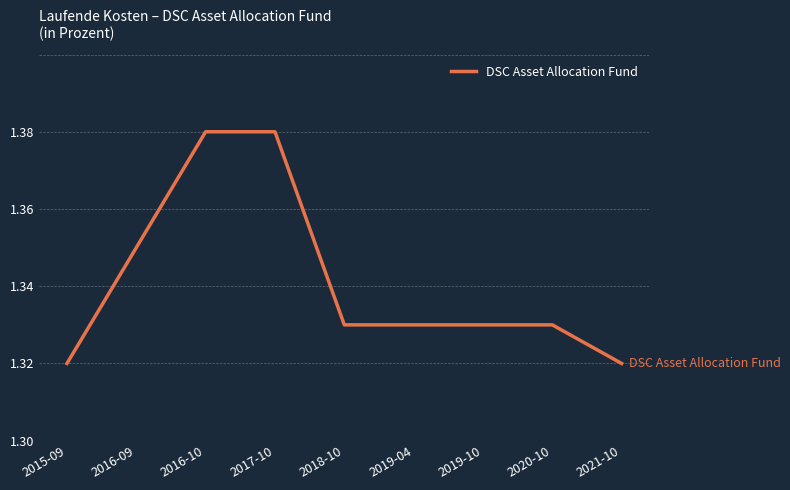

True or false: the data shows 1.7 at 2020-10.

False